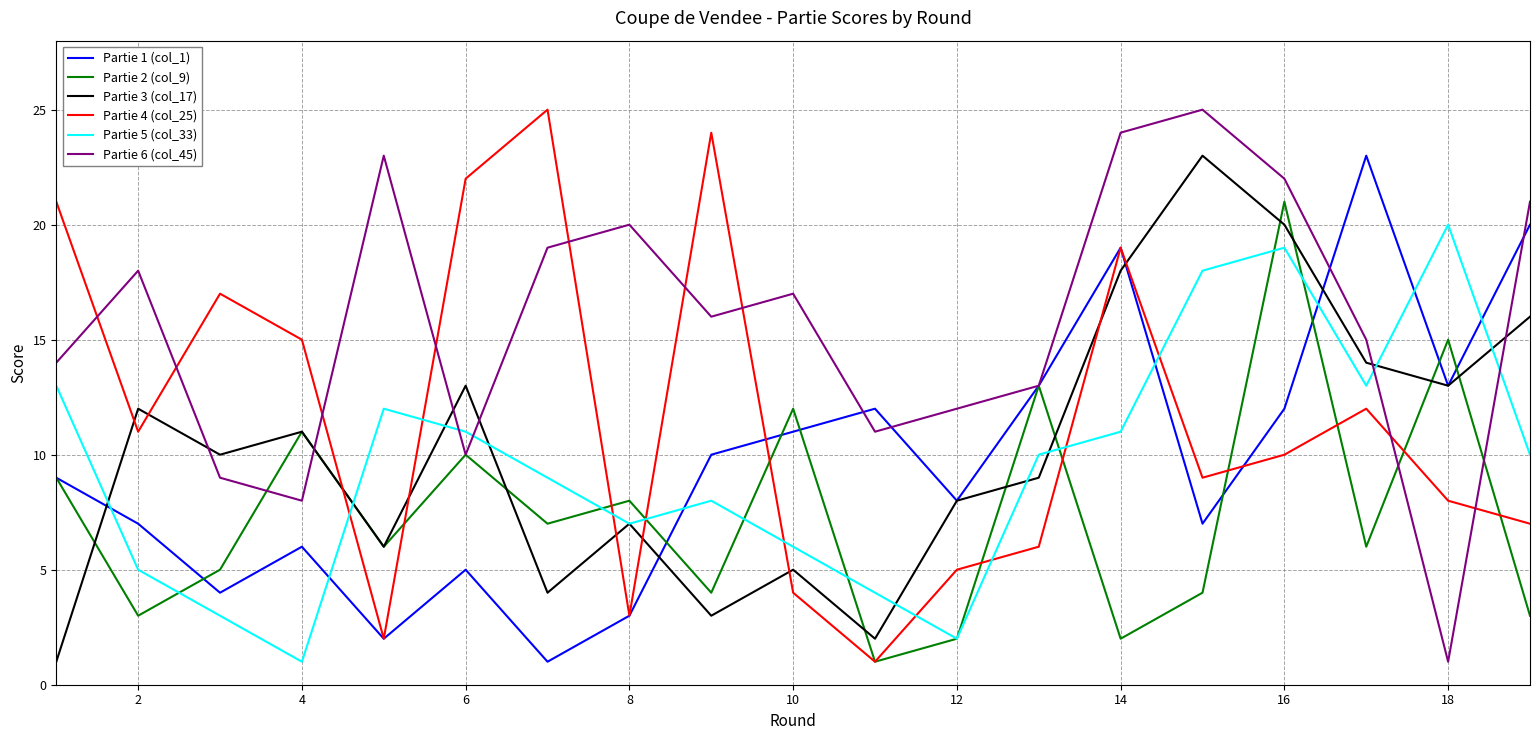

What are all the series names shown in the legend?

Partie 1 (col_1), Partie 2 (col_9), Partie 3 (col_17), Partie 4 (col_25), Partie 5 (col_33), Partie 6 (col_45)